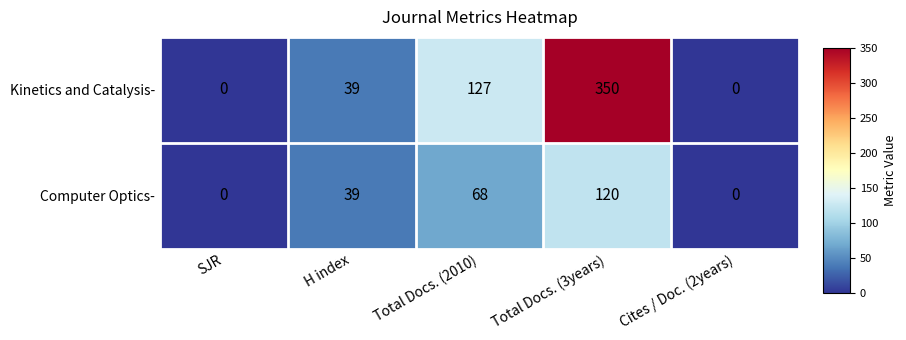

List the series in order of their peak value, highest first.

Kinetics and Catalysis-, Computer Optics-